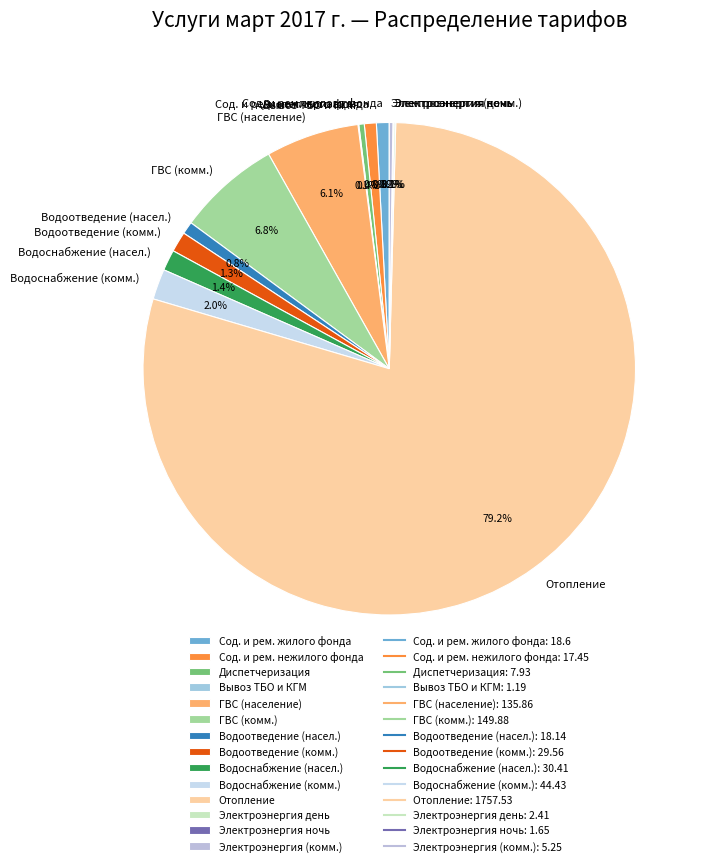

Between ГВС (комм.) and Сод. и рем. нежилого фонда, which is larger?

ГВС (комм.)